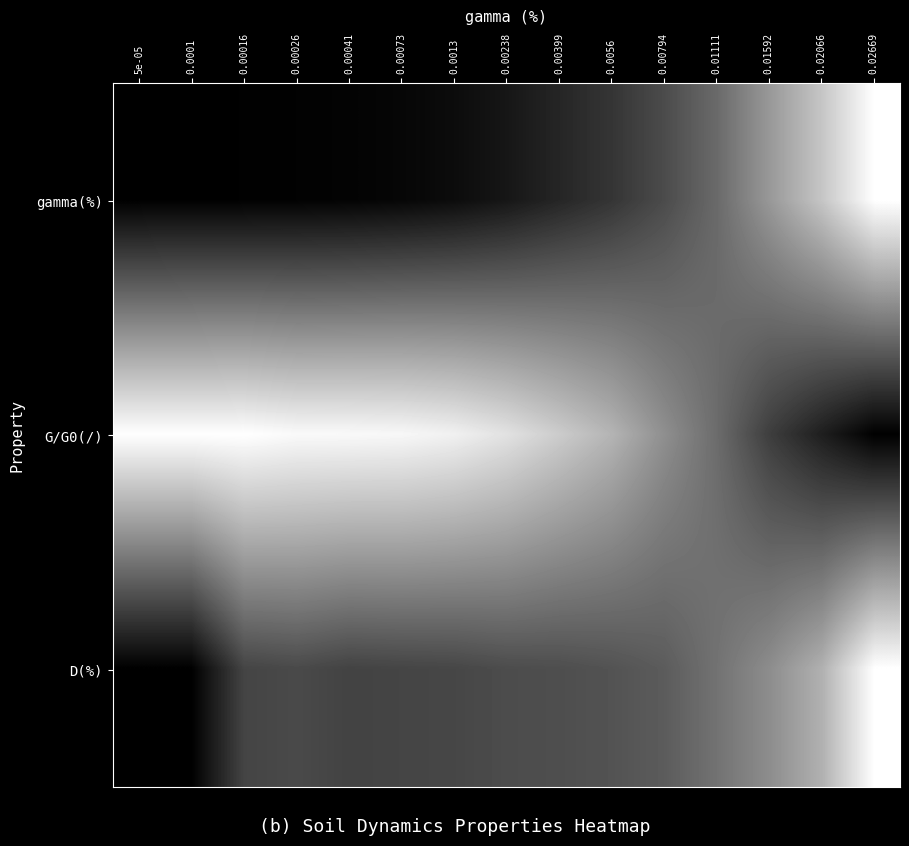

Count the number of categories in the chart.

15